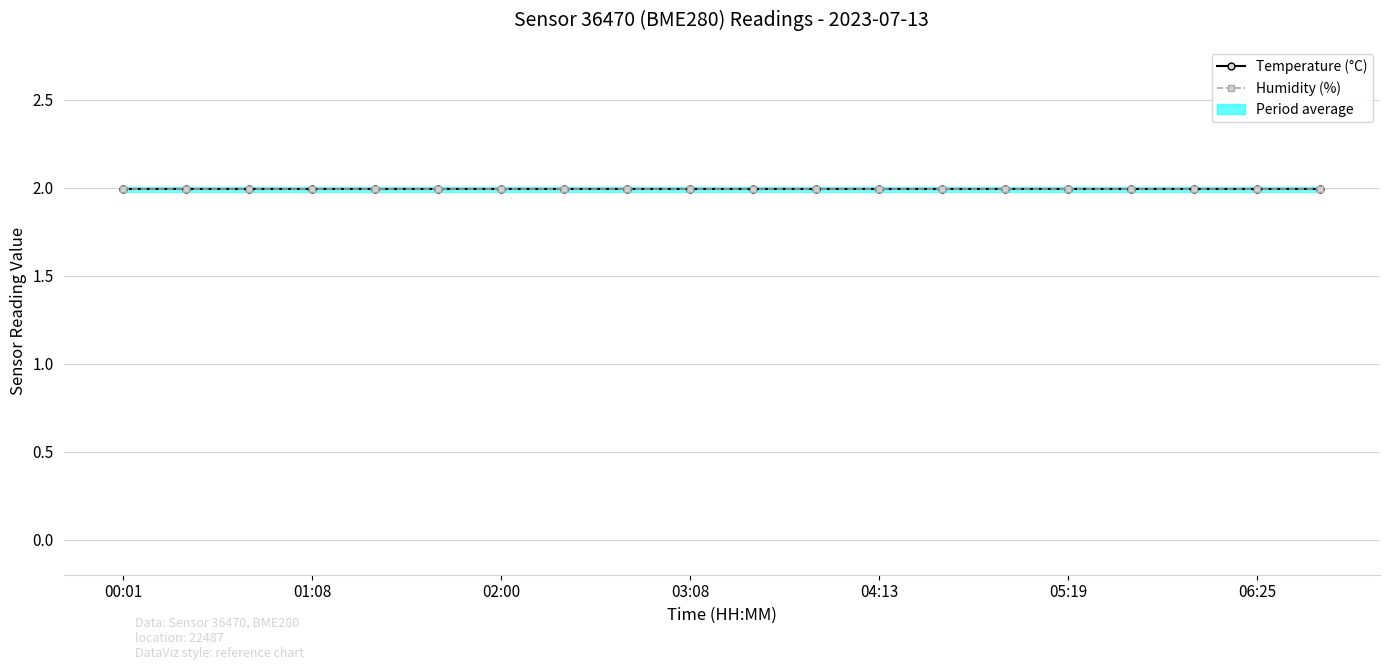

Which series has the largest range (max minus min)?

temperature